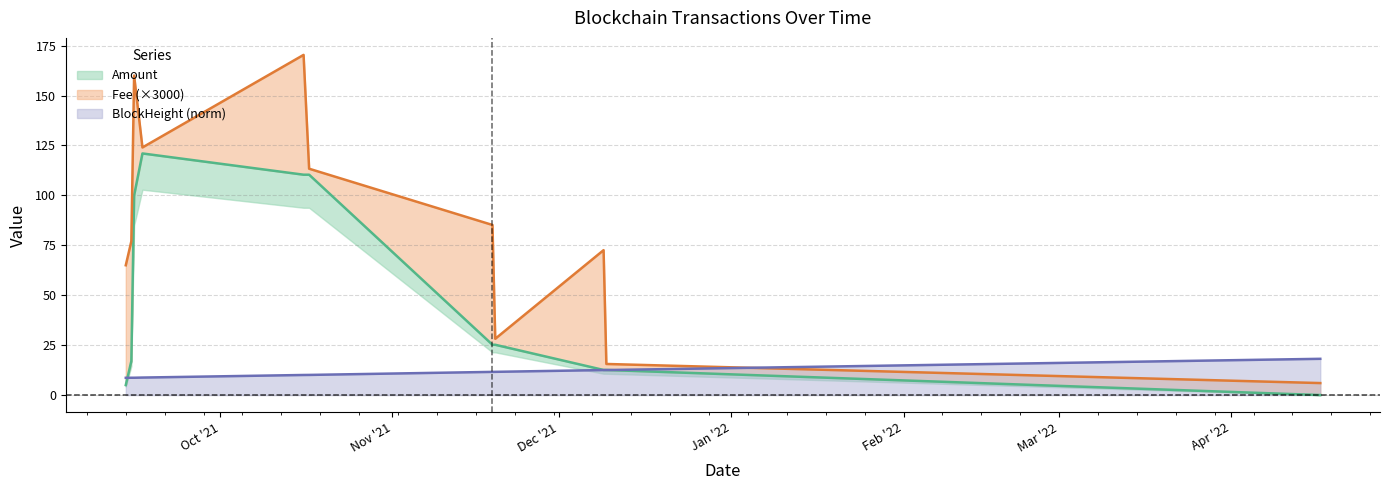

What is the minimum value for BlockHeight (norm)?

8.6